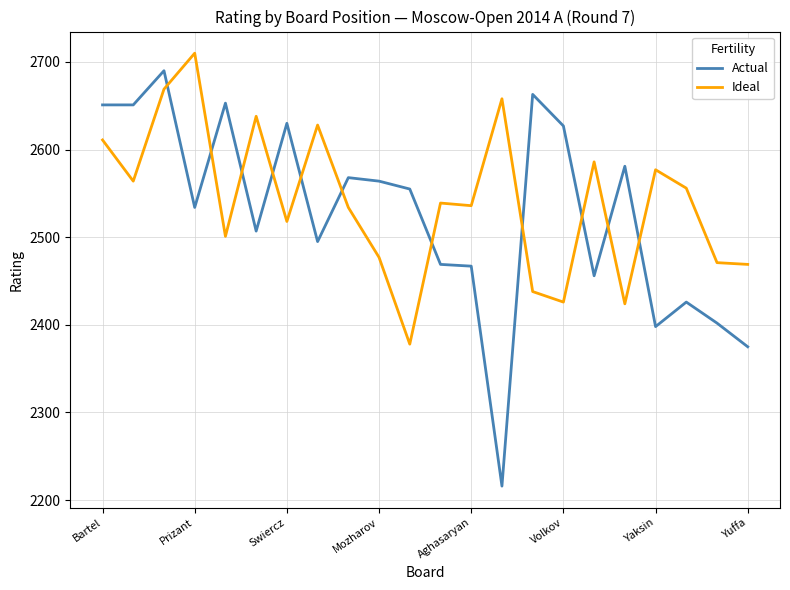

Which series has the largest total across all categories?

Ideal